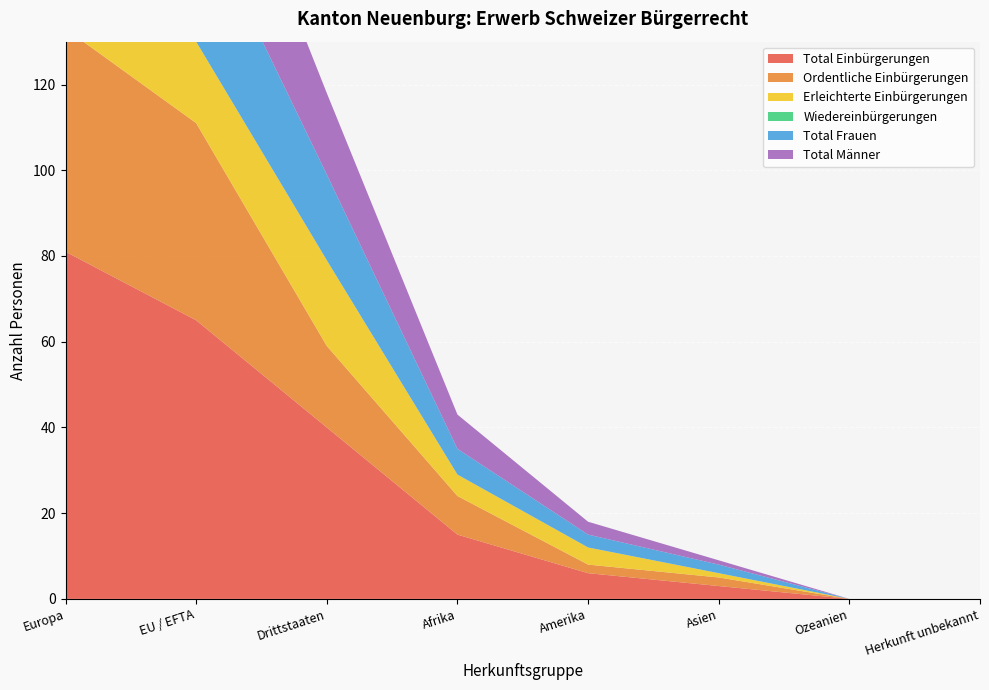

Reading left to right, list all the values displayed in this chart.

Total Einbürgerungen: 81	65	40	15	6	3	0	0
Ordentliche Einbürgerungen: 52	46	19	9	2	2	0	0
Erleichterte Einbürgerungen: 29	19	20	5	4	1	0	0
Wiedereinbürgerungen: 0	0	0	0	0	0	0	0
Total Frauen: 41	32	20	6	3	2	0	0
Total Männer: 40	33	19	8	3	1	0	0